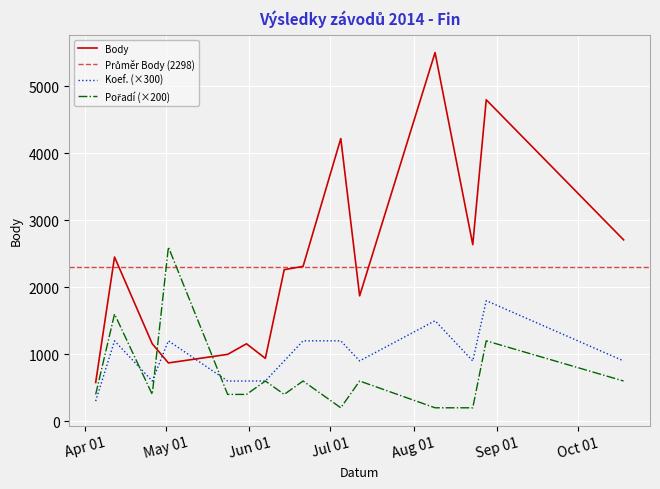

True or false: Koef. has more than 0 points higher than both neighbors.

True